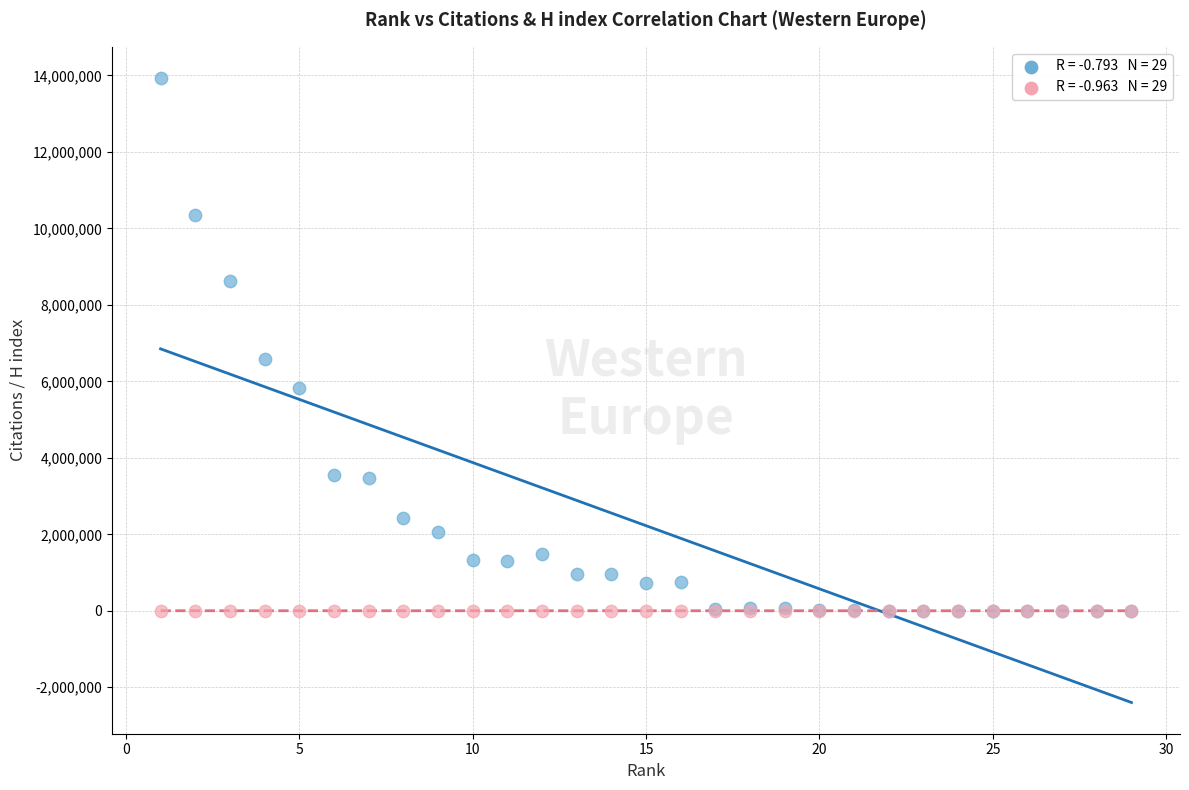

Across all series, what Y value is closest to 6967006?

6575607